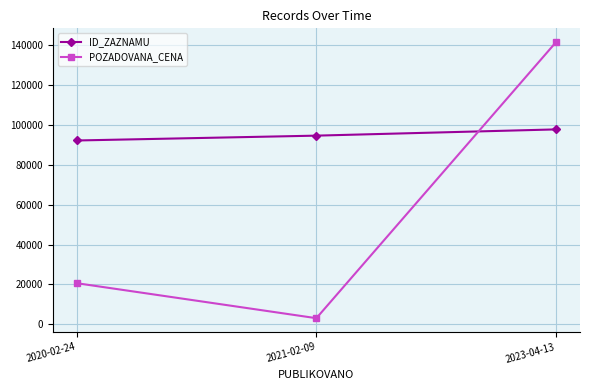

What is the total value across all series at 2020-02-24?

112783